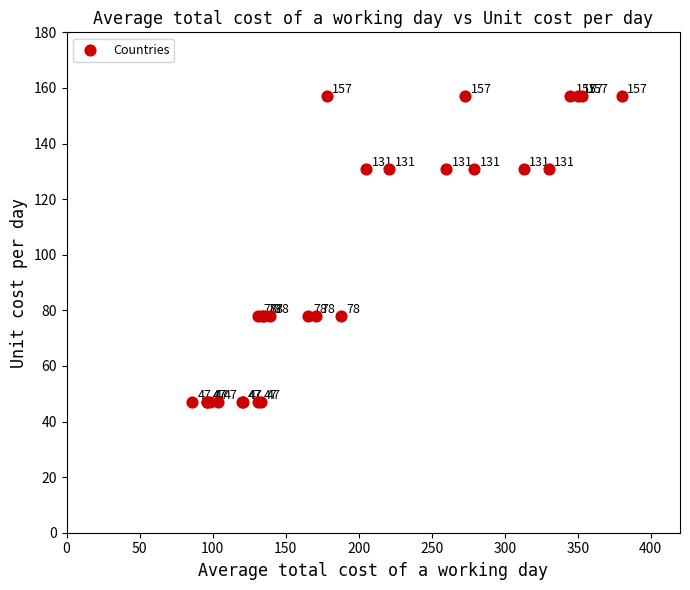

What Y value in the scatter plot is closest to 102?

78